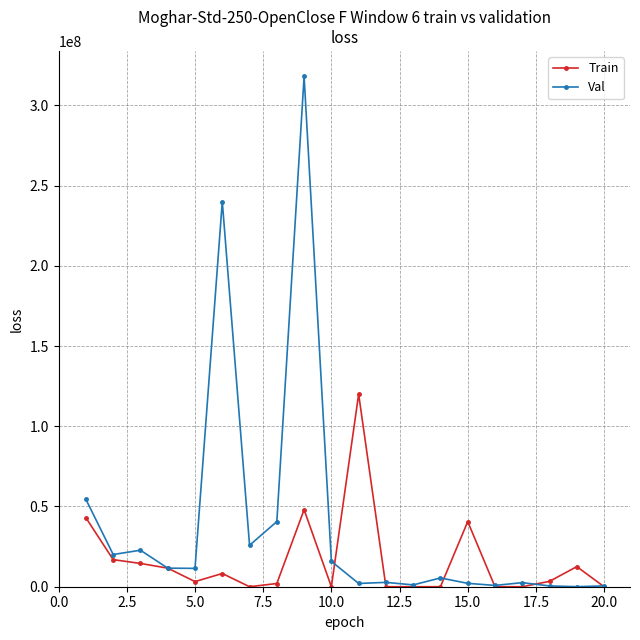

What is the greatest value displayed?

318020000